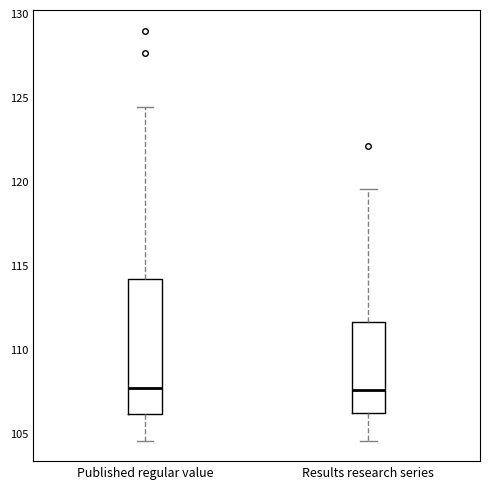

Where does the median line of the box for Published regular value sit on the y-axis? The values are not printed on the chart, so give them approximately, as read against the axis.

107.5